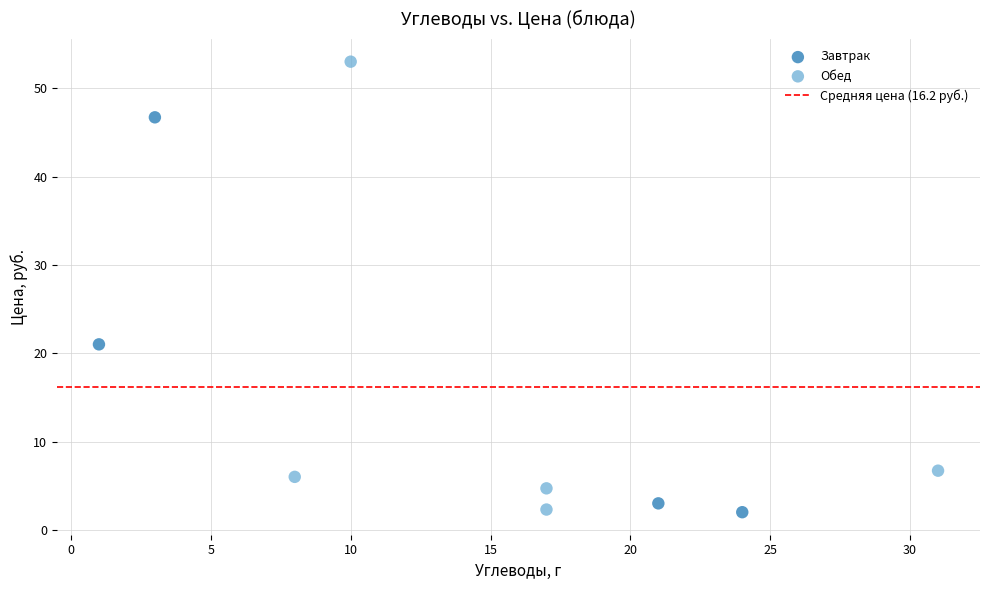

Which series reaches the maximum Y coordinate?

Обед